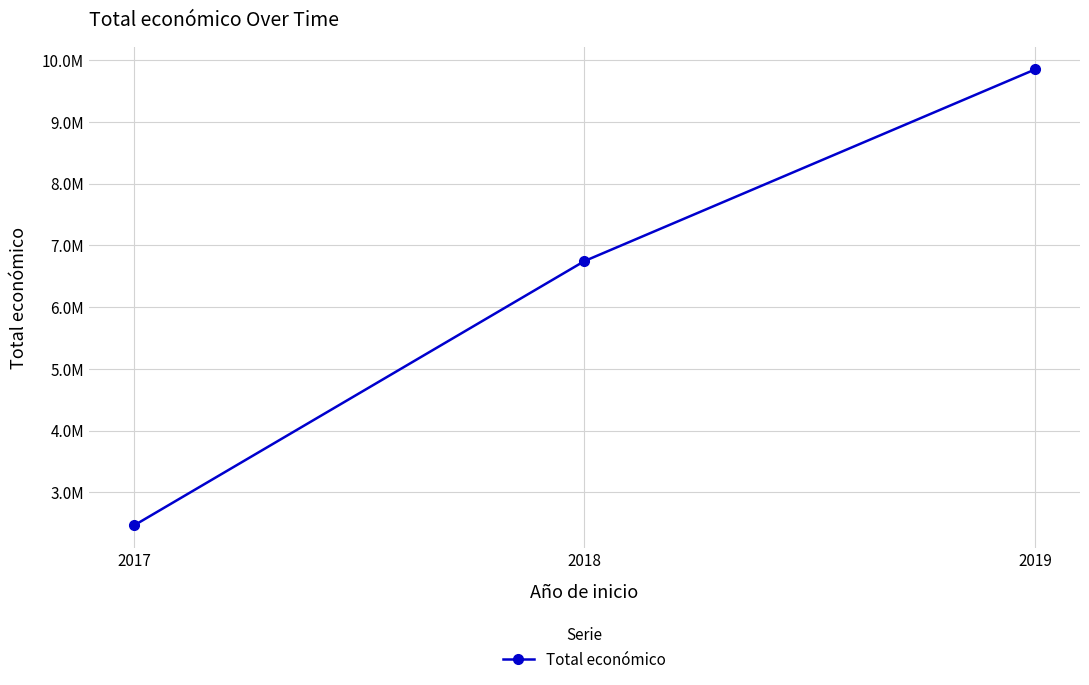

What is the sum of all values?

19058022